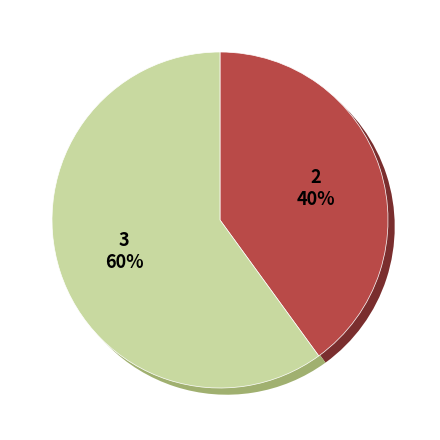

Count the number of slices in the pie.

2